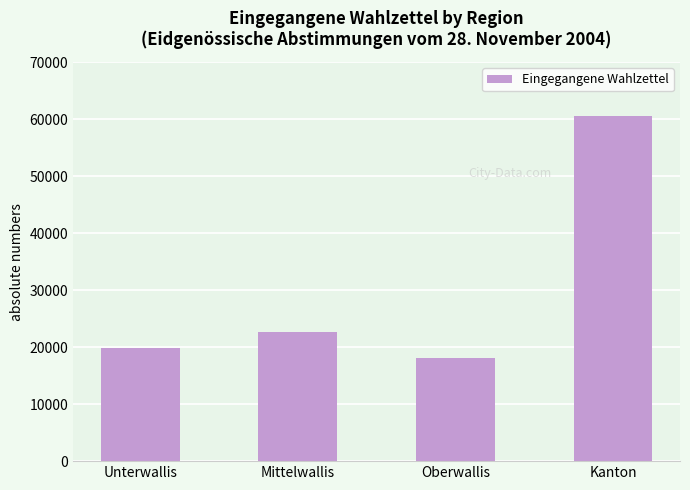

What is the change in value from Unterwallis to Oberwallis?

-1635